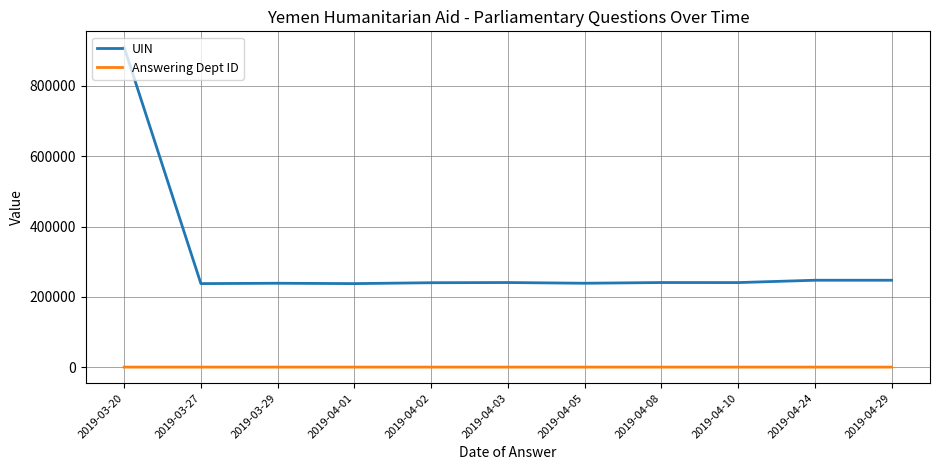

Count the number of categories in the chart.

11